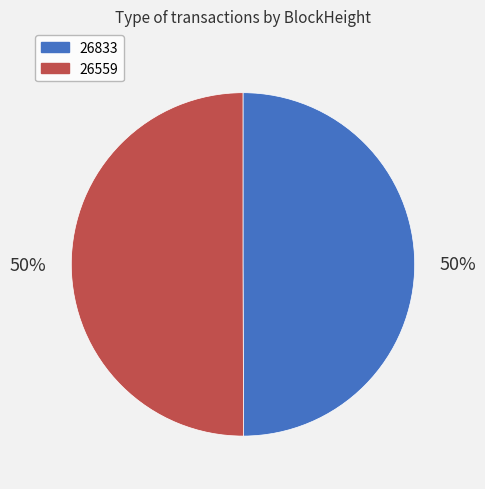

What is the ratio of the value at 26559 to the value at 26833?

1.0